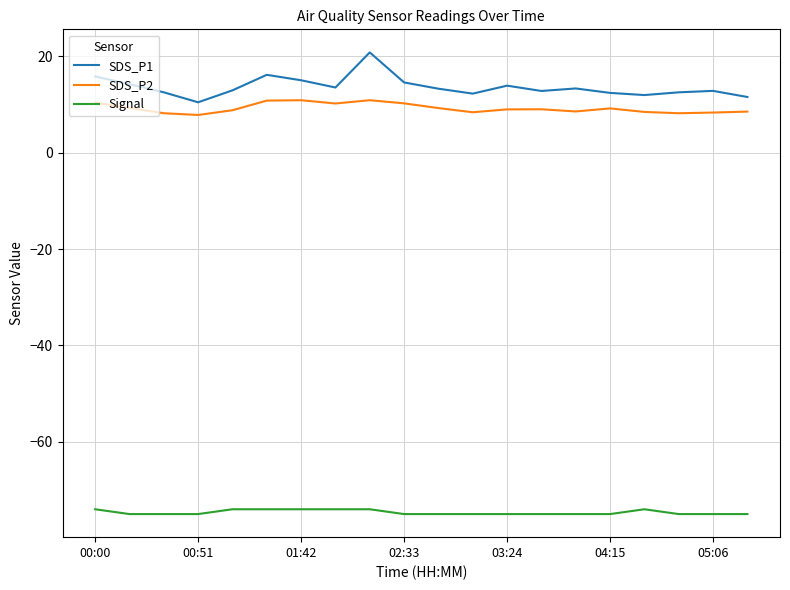

Rank the series by their maximum value, from highest to lowest.

SDS_P1, SDS_P2, Signal